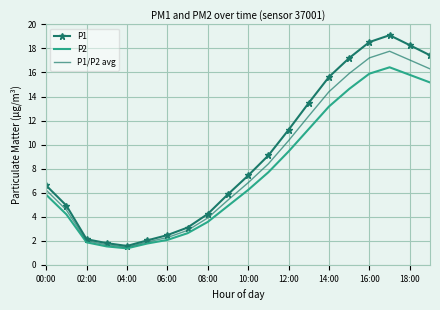

What is the maximum value shown in the chart?

19.1